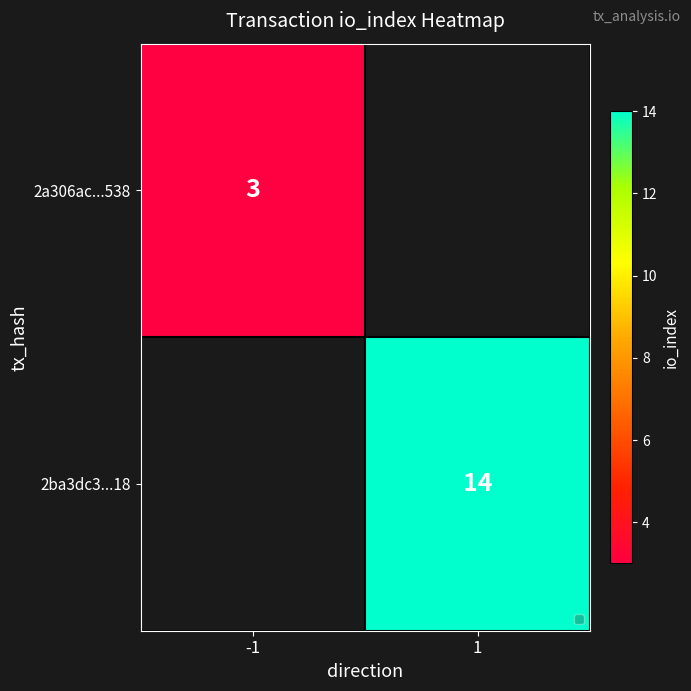

Is the value of 2a306ac...538 at -1 greater than the value of 2ba3dc3...18 at 1?

No